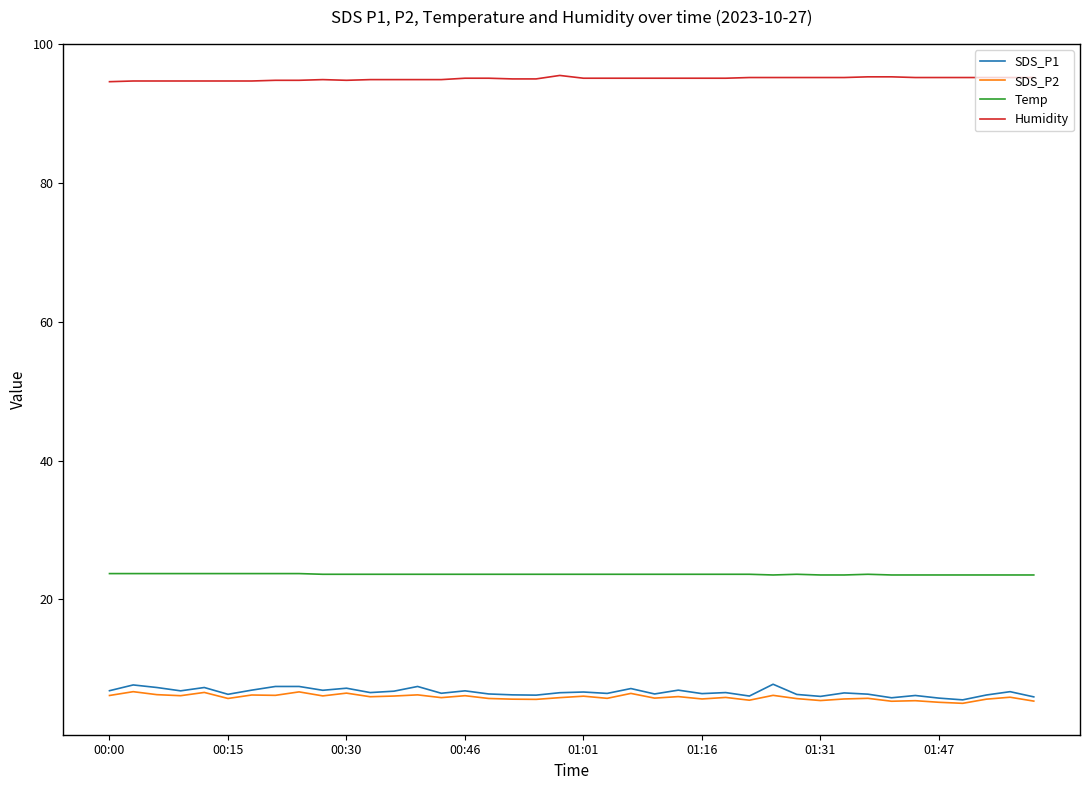

What are all the series names shown in the legend?

SDS_P1, SDS_P2, Temp, Humidity